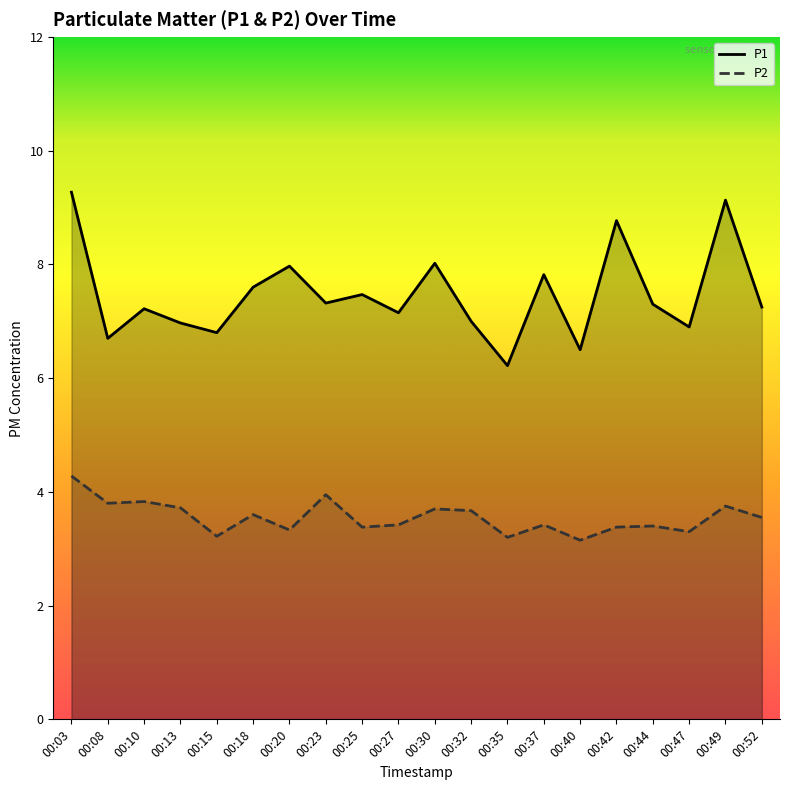

Which series has the largest total across all categories?

P1